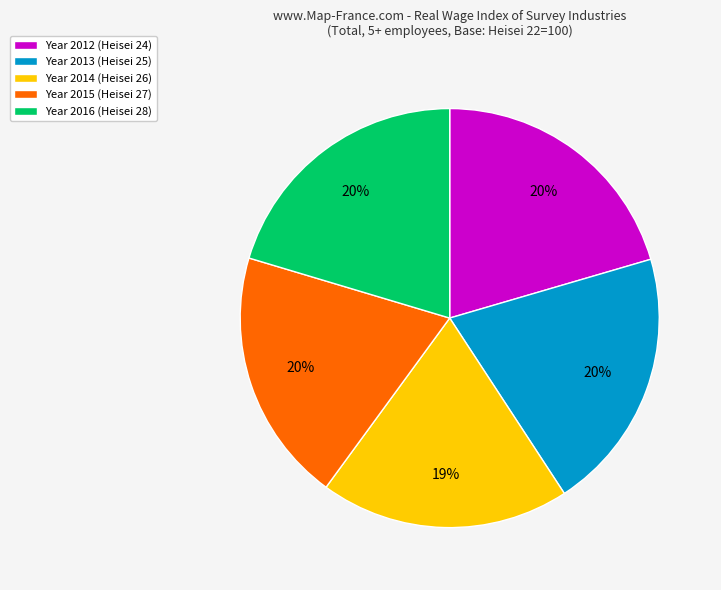

Is there a majority slice in this chart?

No